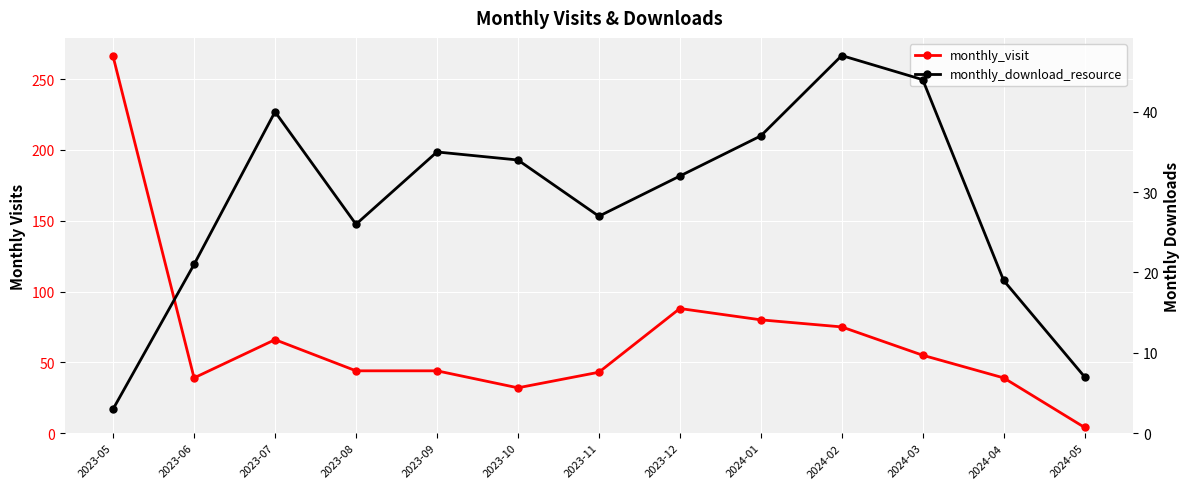

What is the total value across all series at 2023-06?

60